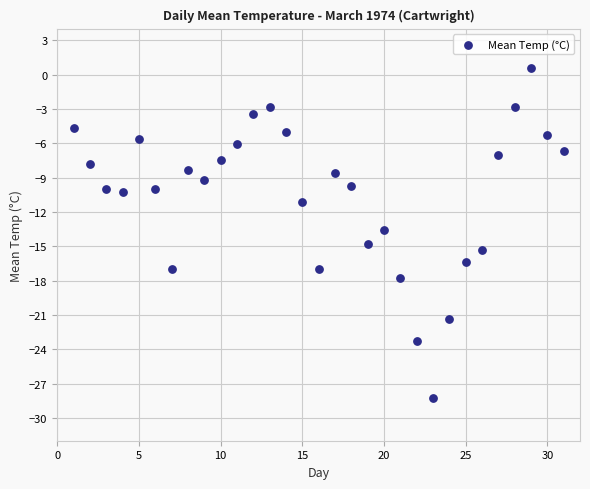

What Y value in the scatter plot is closest to -13?

-13.6